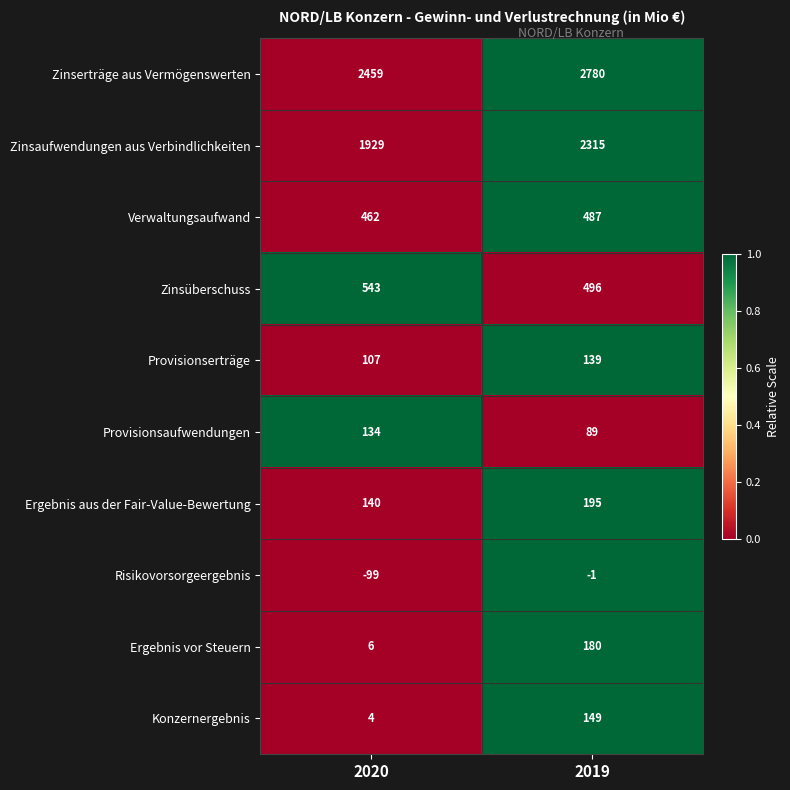

At which label is Zinserträge aus Vermögenswerten closest to 2619?

2020